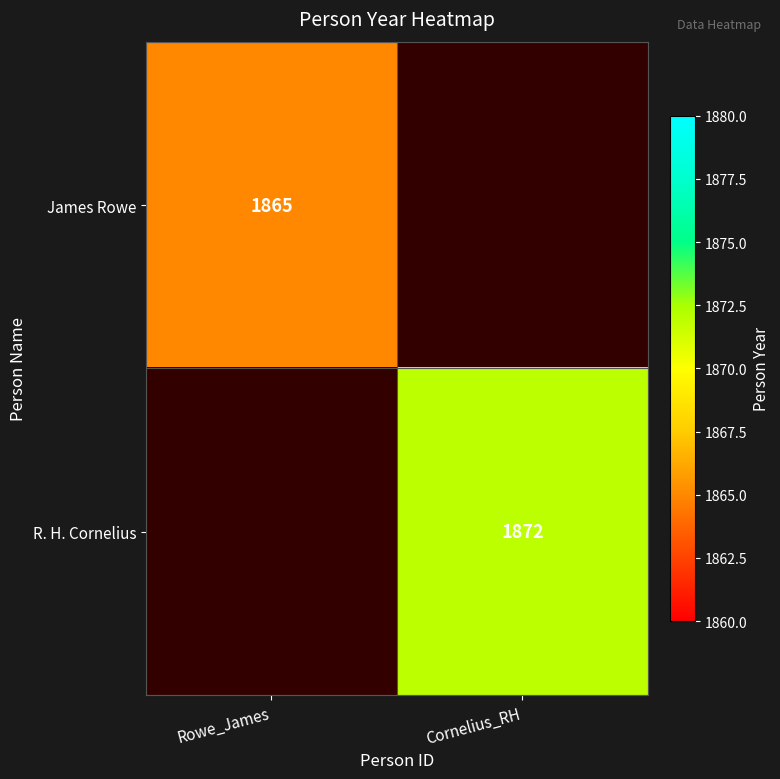

The R. H. Cornelius series shows 1872 at Cornelius_RH. True or false?

True